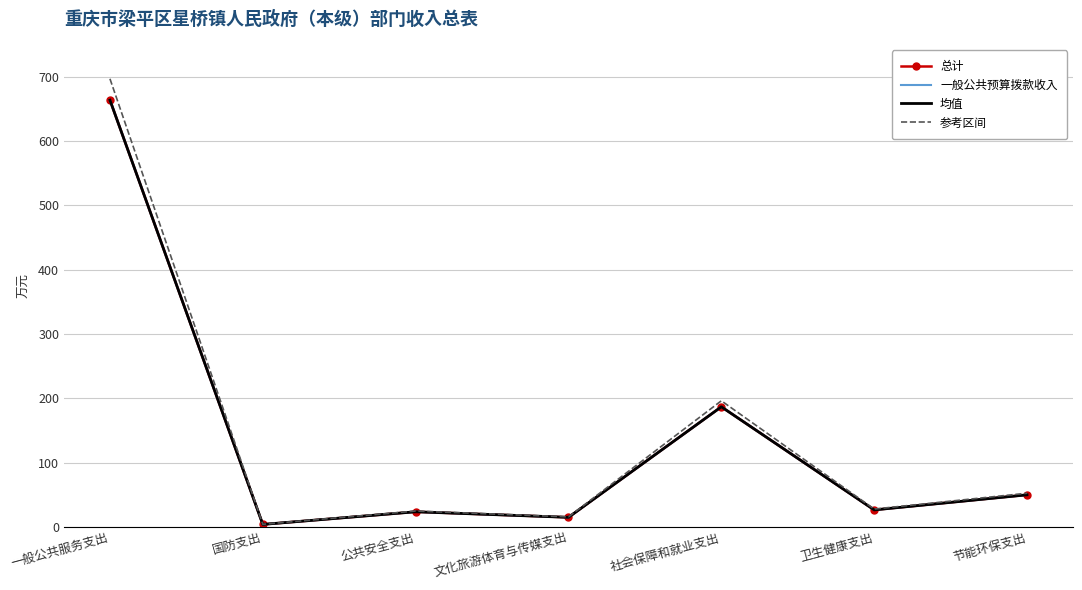

True or false: 总计 and 一般公共预算拨款收入 cross at least once.

False